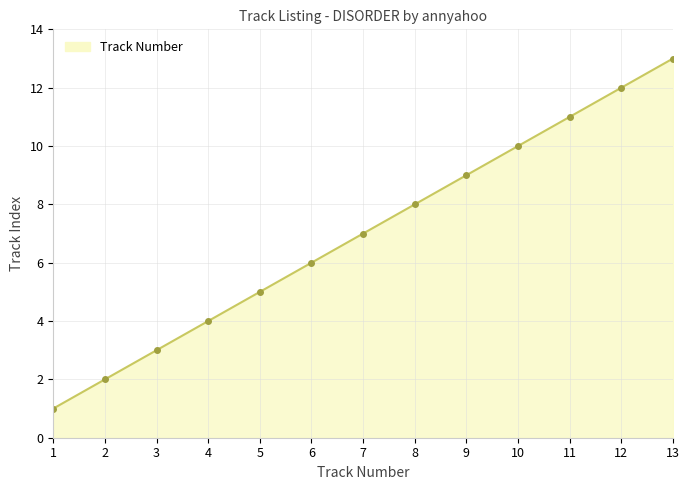

What is the minimum value shown in the chart?

1